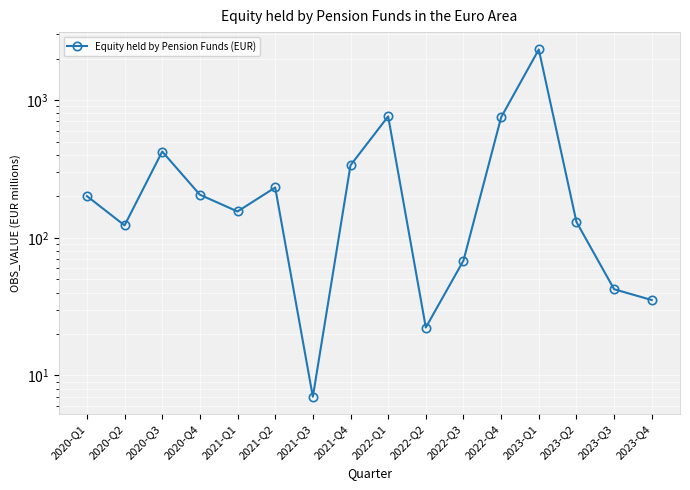

Reading left to right, what are all the values shown in this chart?

2020-Q1=200.9	2020-Q2=123.0	2020-Q3=422.9	2020-Q4=205.4	2021-Q1=155.2	2021-Q2=231.8	2021-Q3=7.0	2021-Q4=335.9	2022-Q1=761.3	2022-Q2=22.3	2022-Q3=68.3	2022-Q4=749.7	2023-Q1=2330.3	2023-Q2=130.3	2023-Q3=42.3	2023-Q4=35.3